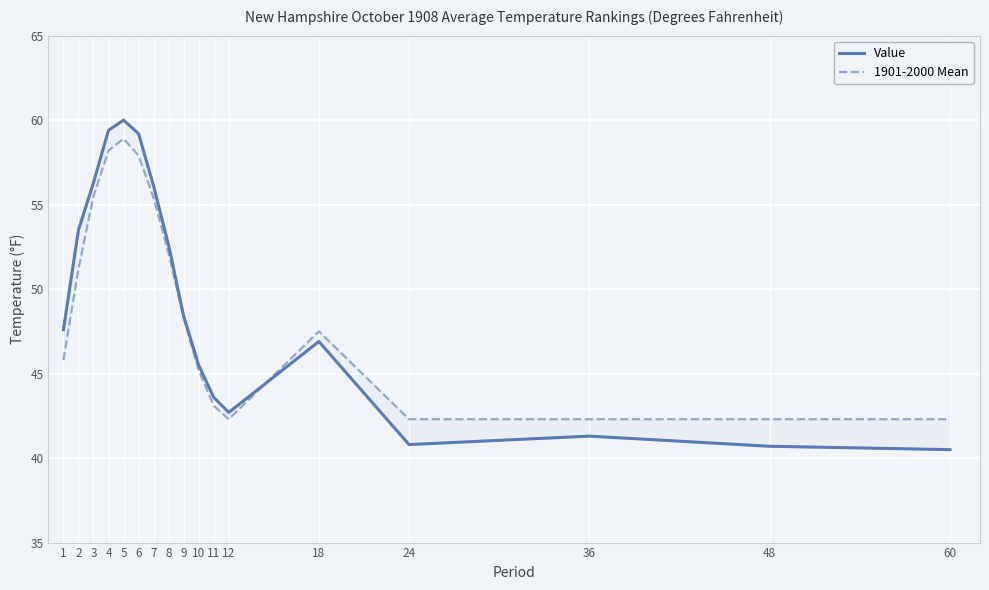

Which category has the lowest value in the 1901-2000 Mean series?

12